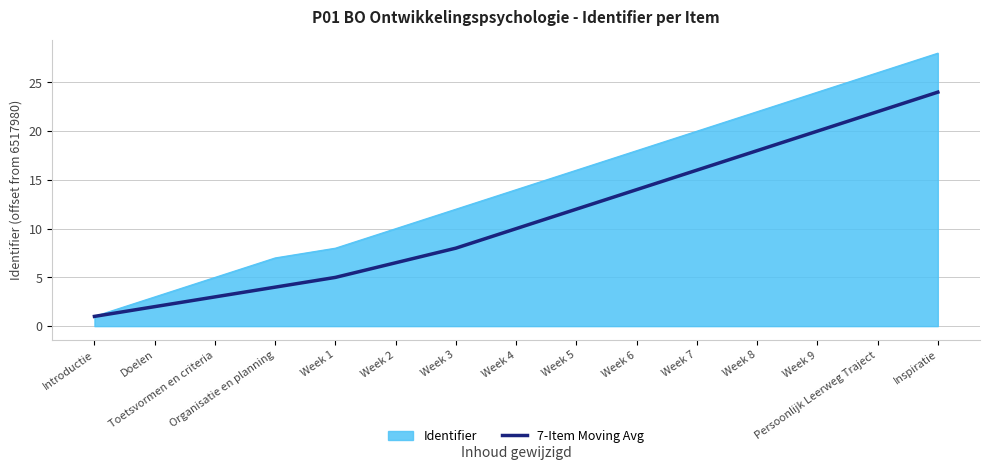

Rank the series by their maximum value, from highest to lowest.

Identifier, 7-Item Moving Avg